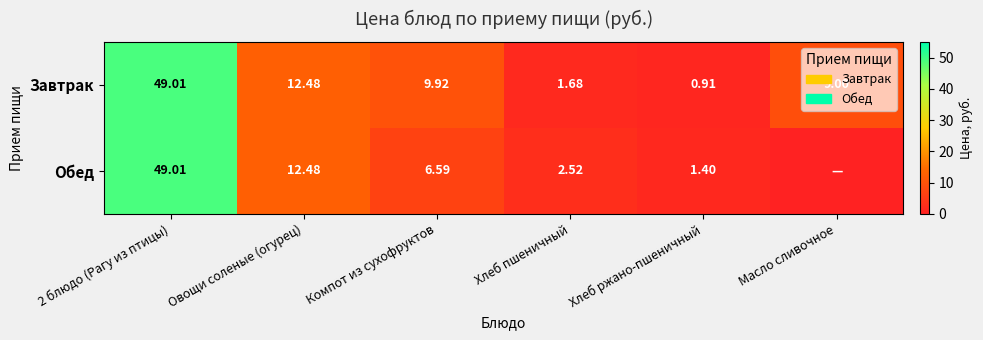

At which label does Завтрак first exceed 9?

2 блюдо (Рагу из птицы)